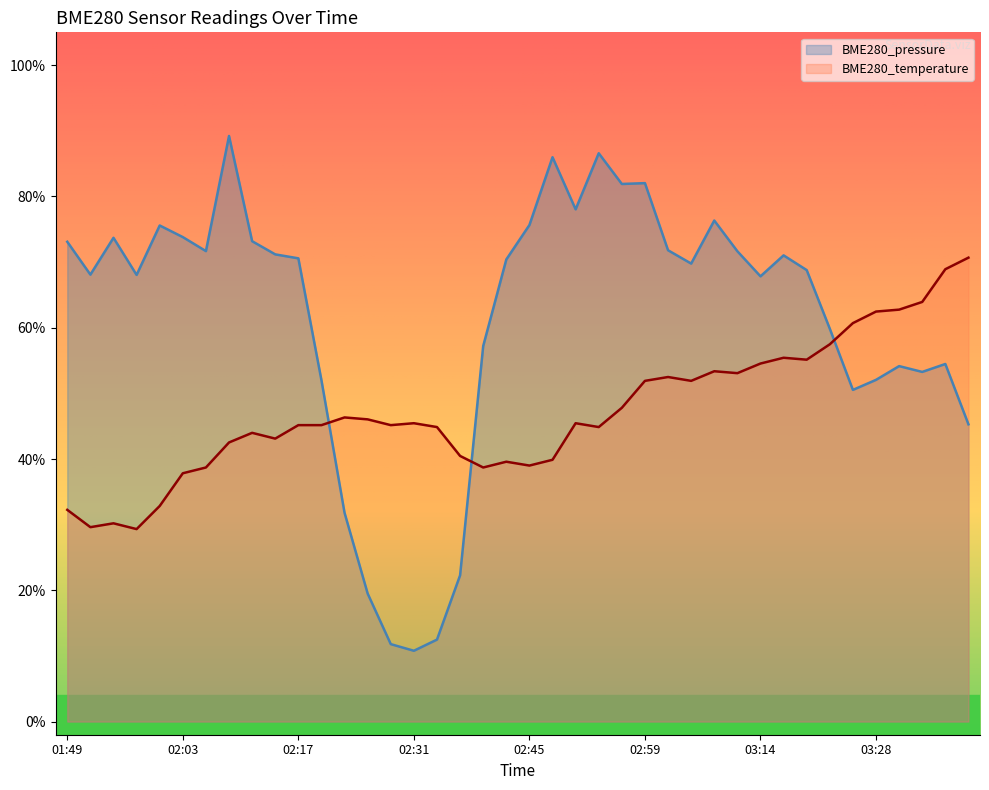

Reading left to right, list all the values displayed in this chart.

BME280_pressure: 01:49=0.7	01:52=0.7	01:55=0.7	01:57=0.7	02:00=0.8	02:03=0.7	02:06=0.7	02:09=0.9	02:11=0.7	02:14=0.7	02:17=0.7	02:20=0.5	02:23=0.3	02:26=0.2	02:28=0.1	02:31=0.1	02:34=0.1	02:37=0.2	02:40=0.6	02:42=0.7	02:45=0.8	02:48=0.9	02:51=0.8	02:54=0.9	02:57=0.8	02:59=0.8	03:02=0.7	03:05=0.7	03:08=0.8	03:11=0.7	03:14=0.7	03:16=0.7	03:19=0.7	03:22=0.6	03:25=0.5	03:28=0.5	03:31=0.5	03:33=0.5	03:36=0.5	03:39=0.5
BME280_temperature: 01:49=0.3	01:52=0.3	01:55=0.3	01:57=0.3	02:00=0.3	02:03=0.4	02:06=0.4	02:09=0.4	02:11=0.4	02:14=0.4	02:17=0.5	02:20=0.5	02:23=0.5	02:26=0.5	02:28=0.5	02:31=0.5	02:34=0.4	02:37=0.4	02:40=0.4	02:42=0.4	02:45=0.4	02:48=0.4	02:51=0.5	02:54=0.4	02:57=0.5	02:59=0.5	03:02=0.5	03:05=0.5	03:08=0.5	03:11=0.5	03:14=0.5	03:16=0.6	03:19=0.6	03:22=0.6	03:25=0.6	03:28=0.6	03:31=0.6	03:33=0.6	03:36=0.7	03:39=0.7